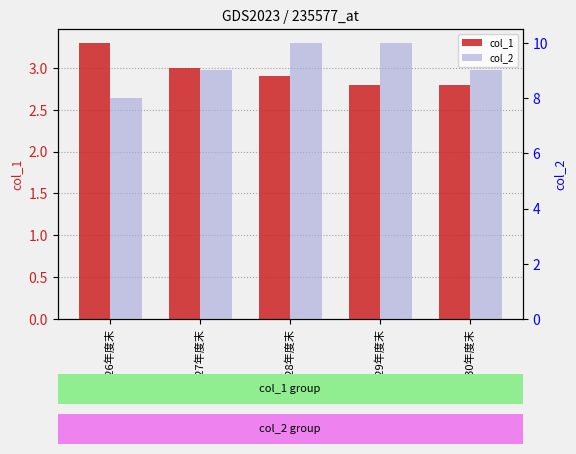

What is the label of the 1st bar from the right?

平成30年度末